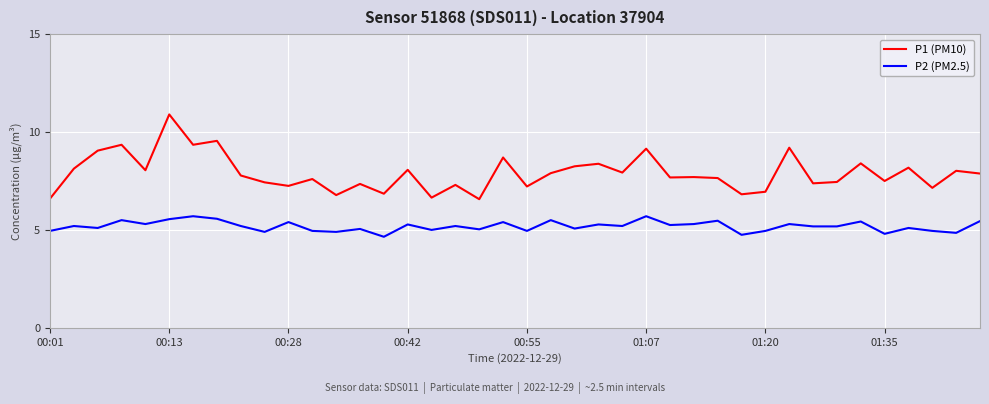

What are all the series names shown in the legend?

P1 (PM10), P2 (PM2.5)